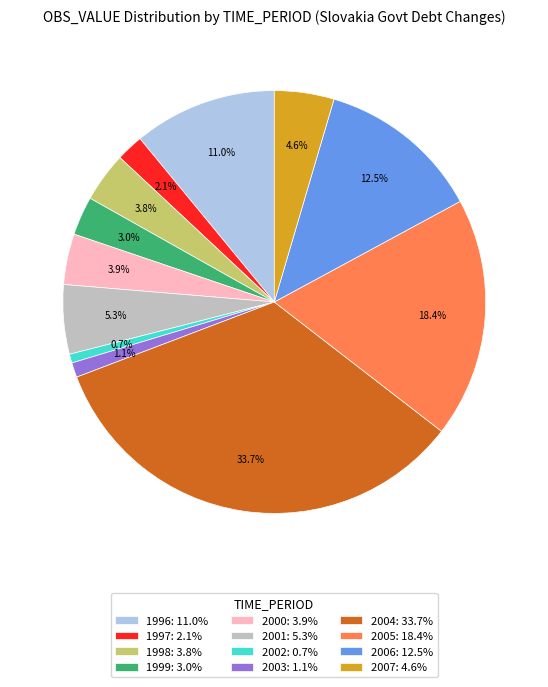

Is it true that 1997 is 2% of the pie?

True